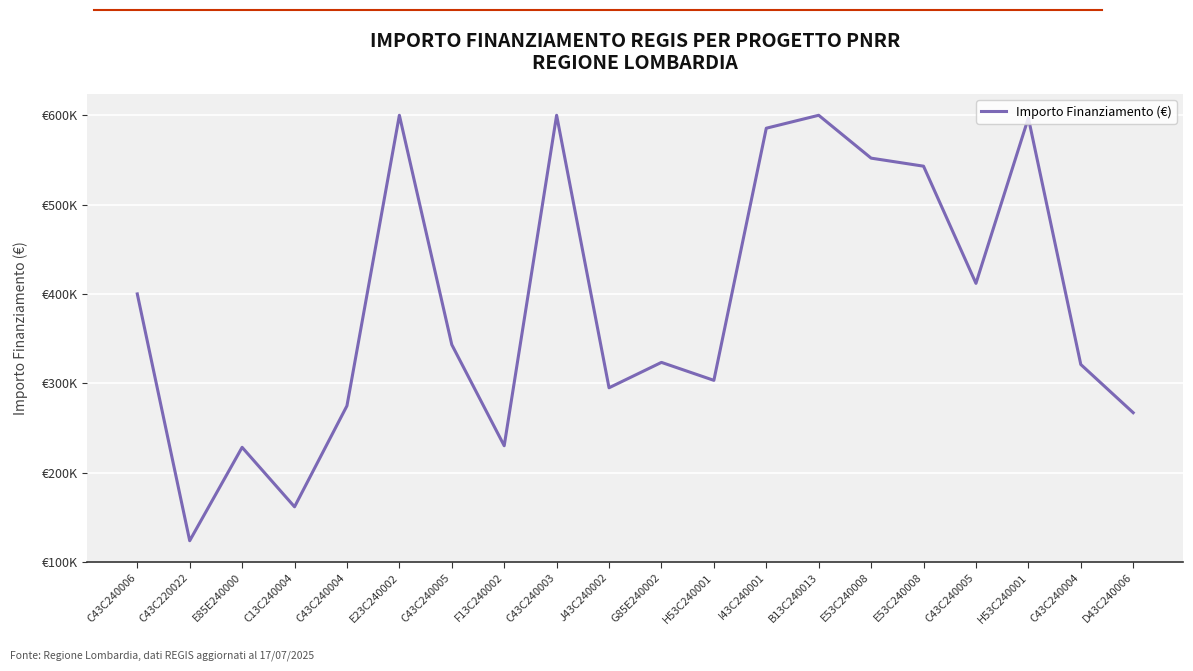

Does the chart display data point markers on the line(s)?

No